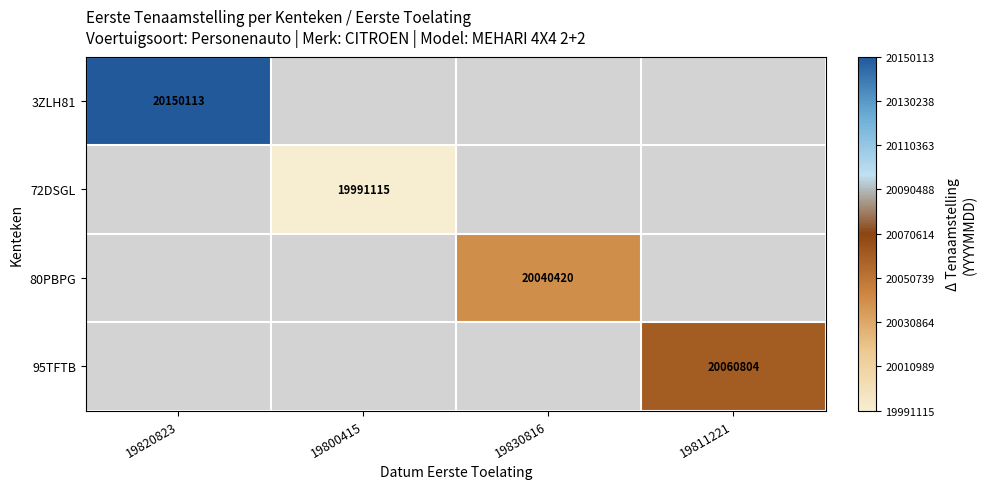

The value of 95TFTB at 19811221 is 26236935. True or false?

False